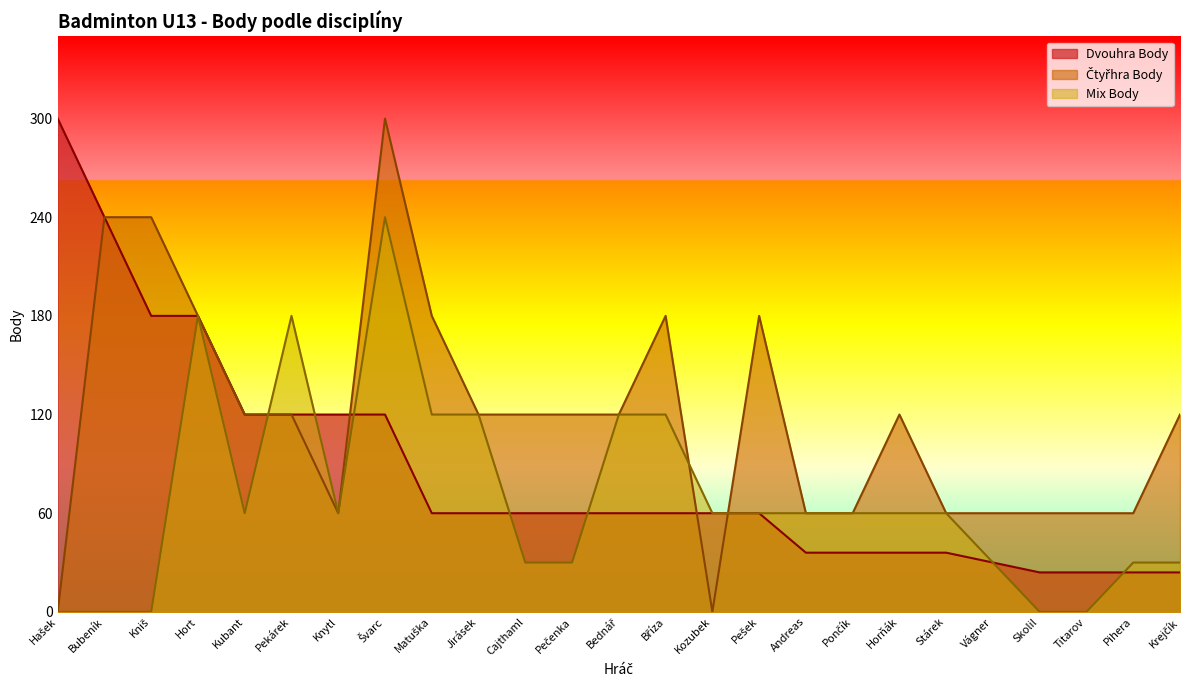

What is the difference between the Dvouhra Body values at Pončík and Pekárek?

84